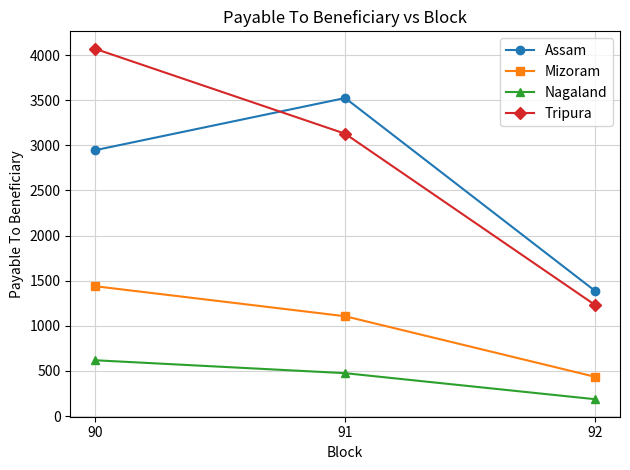

What is the greatest value displayed?

4068.6